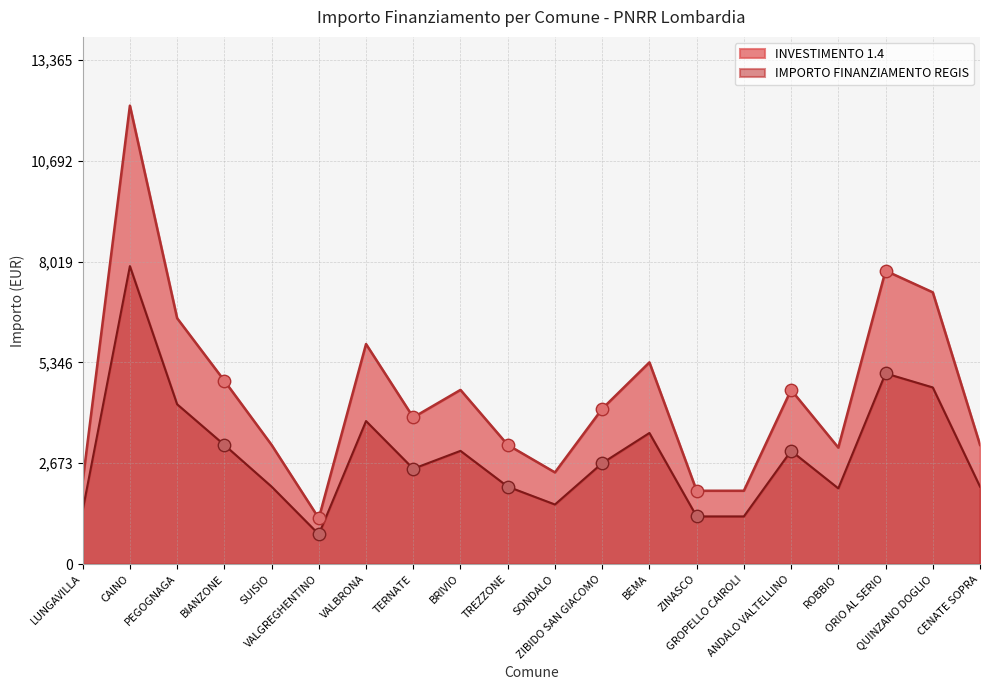

What are all the series names shown in the legend?

INVESTIMENTO 1.4, IMPORTO FINANZIAMENTO REGIS